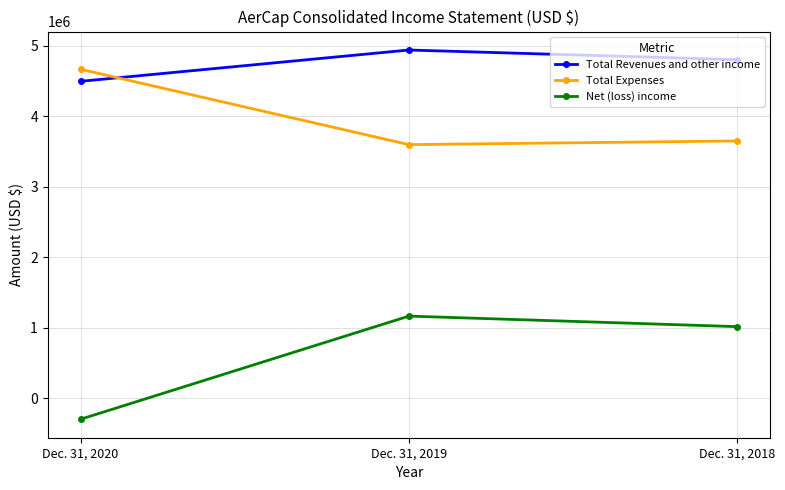

What are all the series names shown in the legend?

Total Revenues and other income, Total Expenses, Net (loss) income